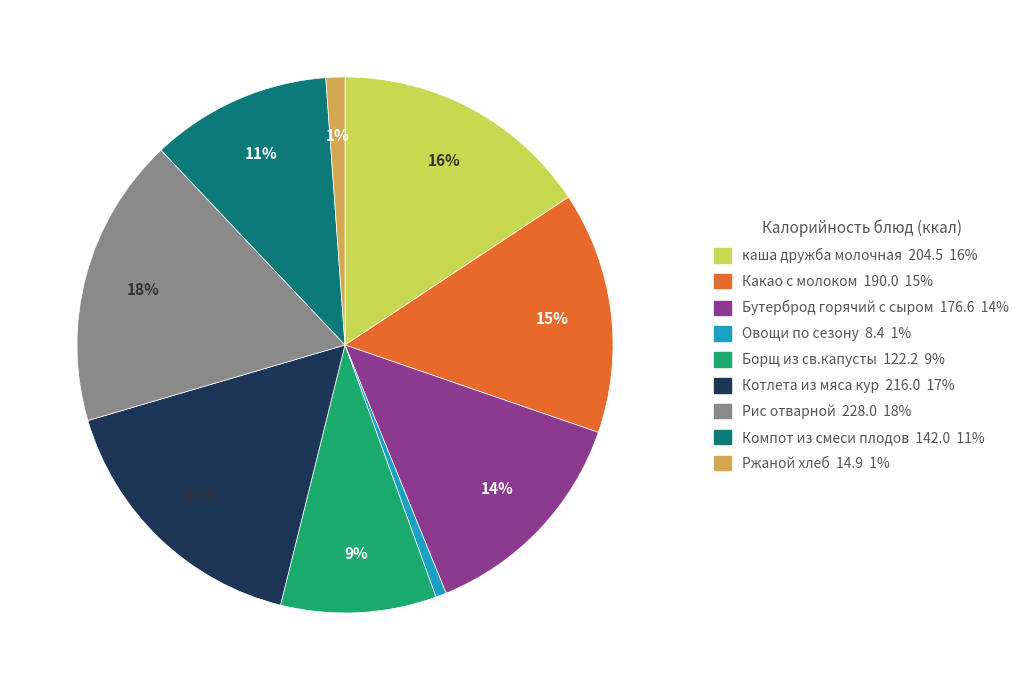

Is there any slice that represents more than half of the pie?

No